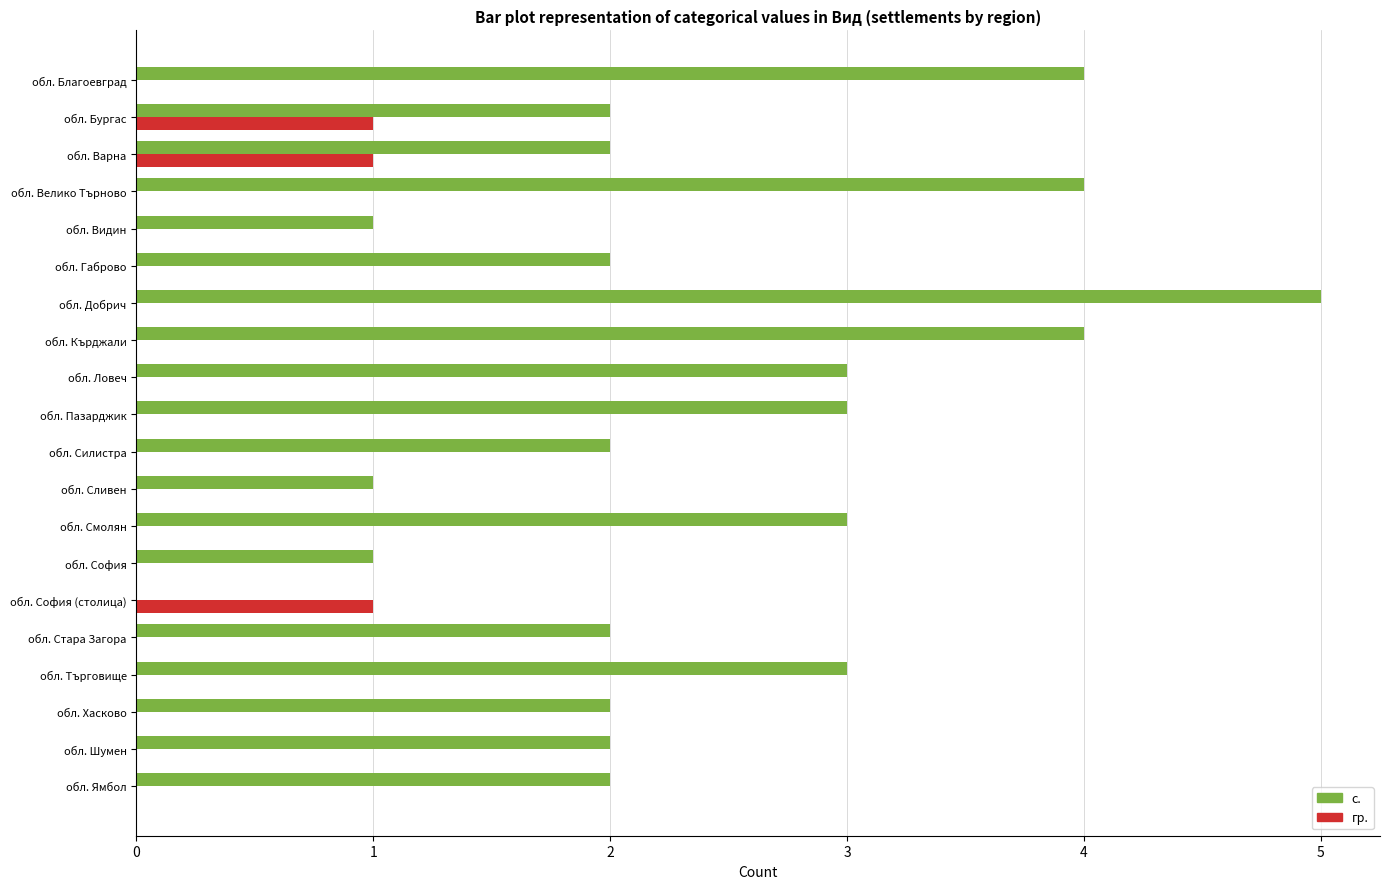

The value of гр. at обл. Кърджали is 1. True or false?

False